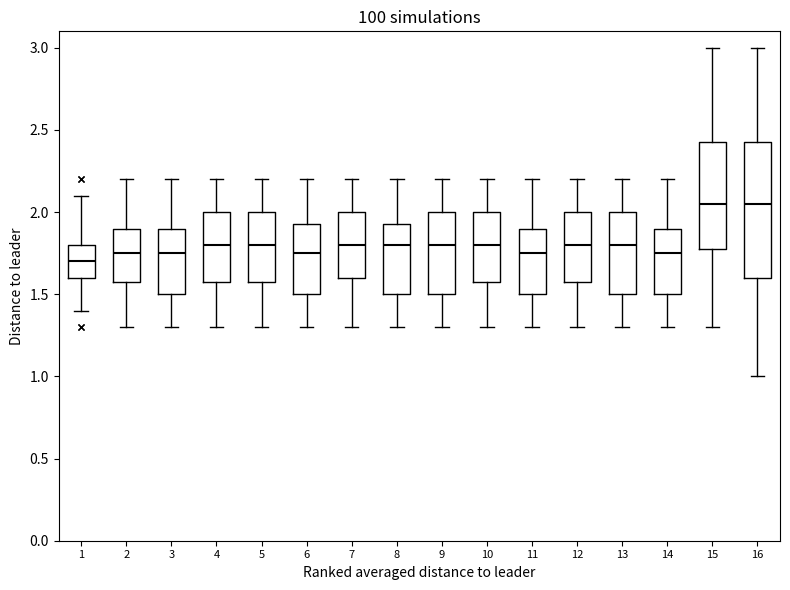

Which box is the tallest, from its lower edge to its upper edge?

16